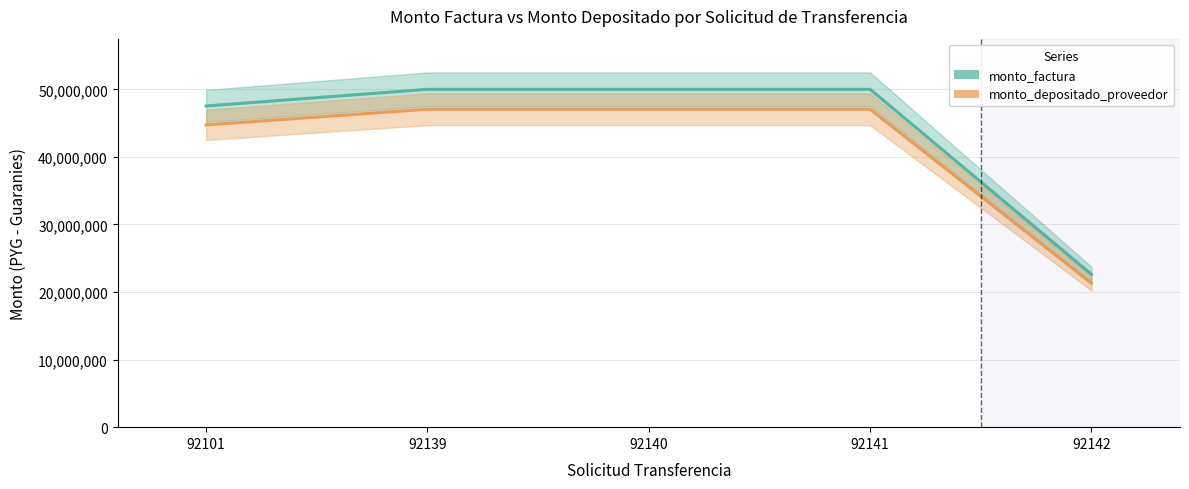

Does the chart display data point markers on the line(s)?

No